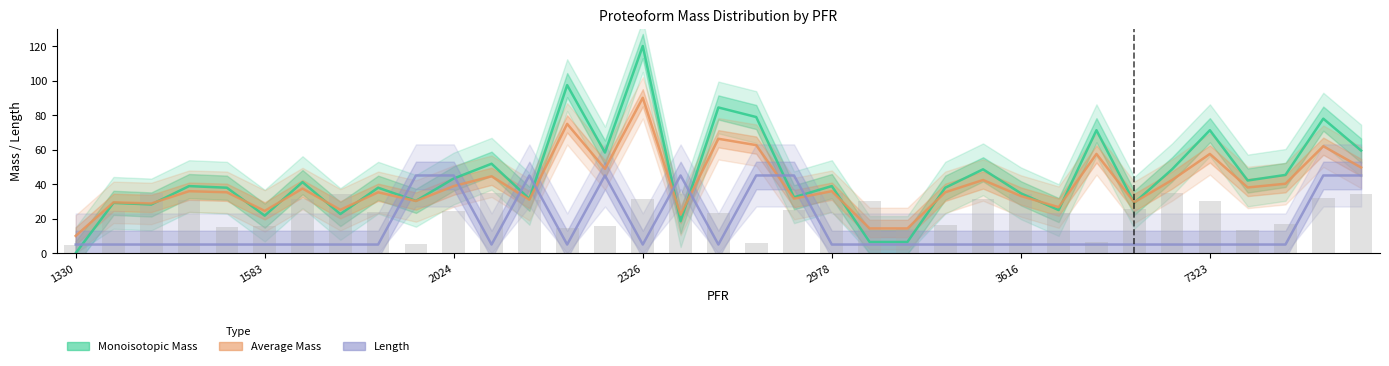

Count the number of categories in the chart.

35